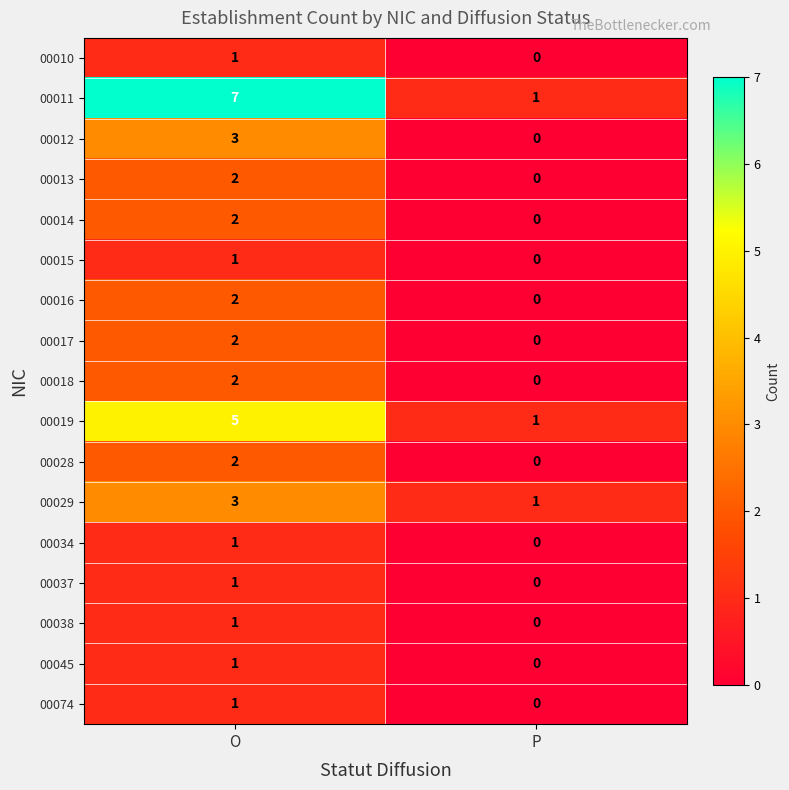

At which category does the chart reach its peak across all series?

O